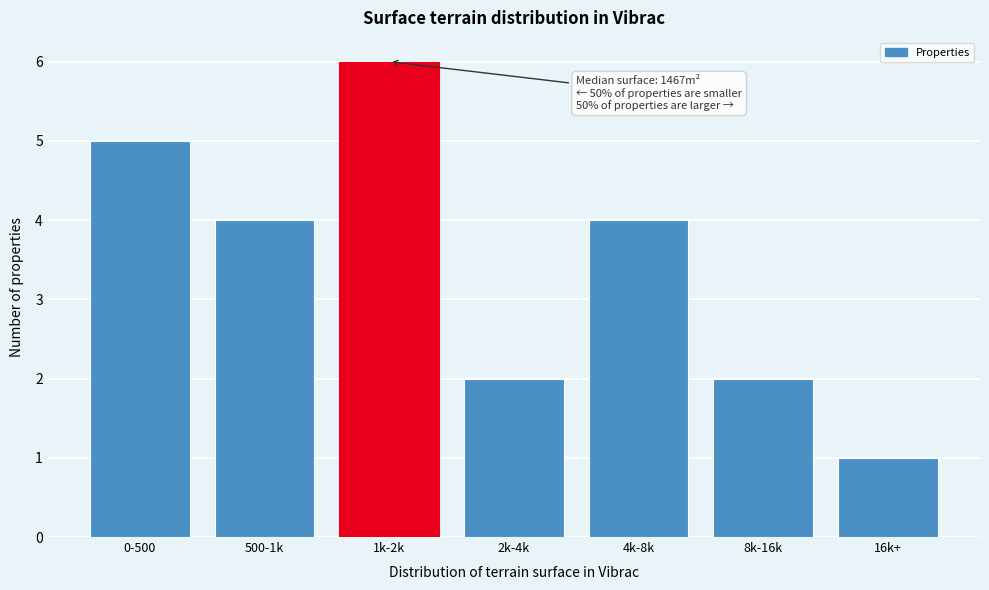

Reading left to right, transcribe all the data shown in this chart.

0-500=5	500-1k=4	1k-2k=6	2k-4k=2	4k-8k=4	8k-16k=2	16k+=1